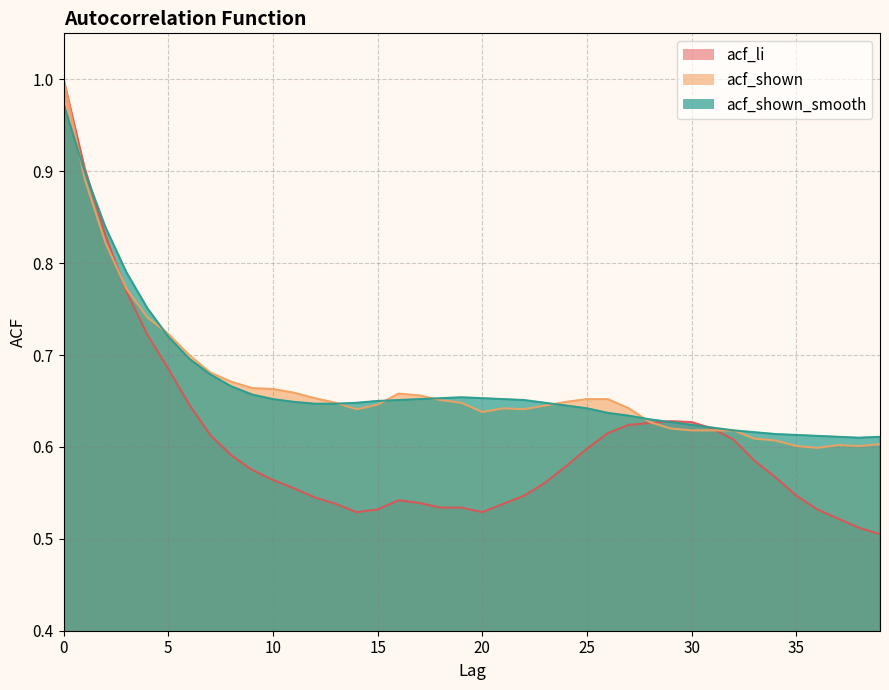

Reading left to right, extract all data points from this chart.

acf_li: 0=1.0	1=0.9	2=0.8	3=0.8	4=0.7	5=0.7	6=0.6	7=0.6	8=0.6	9=0.6	10=0.6	11=0.6	12=0.5	13=0.5	14=0.5	15=0.5	16=0.5	17=0.5	18=0.5	19=0.5	20=0.5	21=0.5	22=0.5	23=0.6	24=0.6	25=0.6	26=0.6	27=0.6	28=0.6	29=0.6	30=0.6	31=0.6	32=0.6	33=0.6	34=0.6	35=0.5	36=0.5	37=0.5	38=0.5	39=0.5
acf_shown: 0=1.0	1=0.9	2=0.8	3=0.8	4=0.7	5=0.7	6=0.7	7=0.7	8=0.7	9=0.7	10=0.7	11=0.7	12=0.7	13=0.6	14=0.6	15=0.6	16=0.7	17=0.7	18=0.7	19=0.6	20=0.6	21=0.6	22=0.6	23=0.6	24=0.6	25=0.7	26=0.7	27=0.6	28=0.6	29=0.6	30=0.6	31=0.6	32=0.6	33=0.6	34=0.6	35=0.6	36=0.6	37=0.6	38=0.6	39=0.6
acf_shown_smooth: 0=1.0	1=0.9	2=0.8	3=0.8	4=0.8	5=0.7	6=0.7	7=0.7	8=0.7	9=0.7	10=0.7	11=0.6	12=0.6	13=0.6	14=0.6	15=0.7	16=0.7	17=0.7	18=0.7	19=0.7	20=0.7	21=0.7	22=0.7	23=0.6	24=0.6	25=0.6	26=0.6	27=0.6	28=0.6	29=0.6	30=0.6	31=0.6	32=0.6	33=0.6	34=0.6	35=0.6	36=0.6	37=0.6	38=0.6	39=0.6